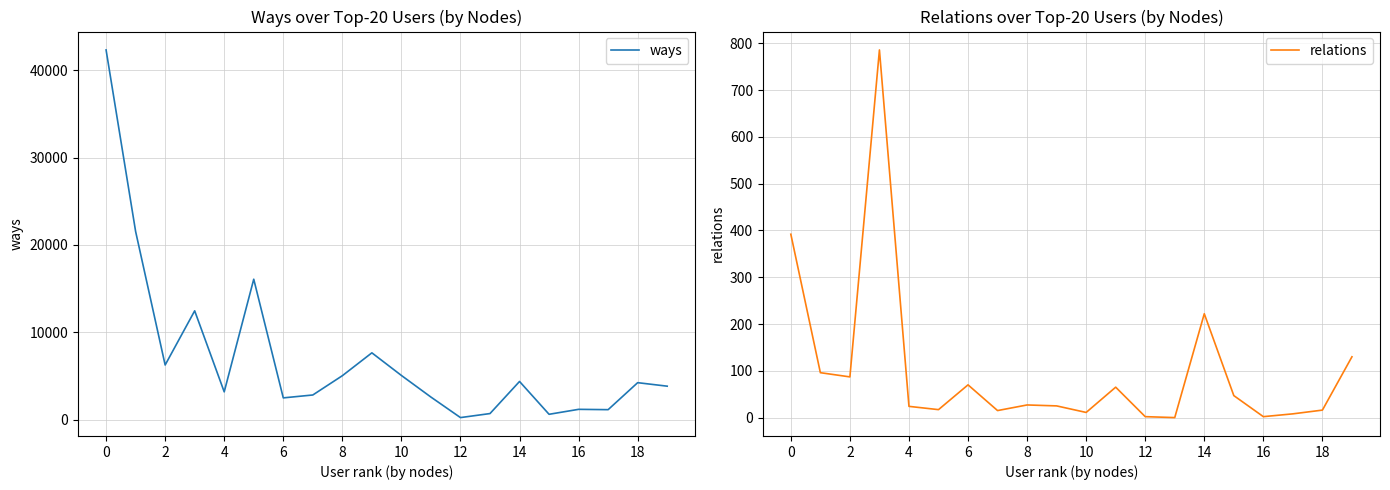

What is the approximate value of ways at 14, to the nearest 10?

4380